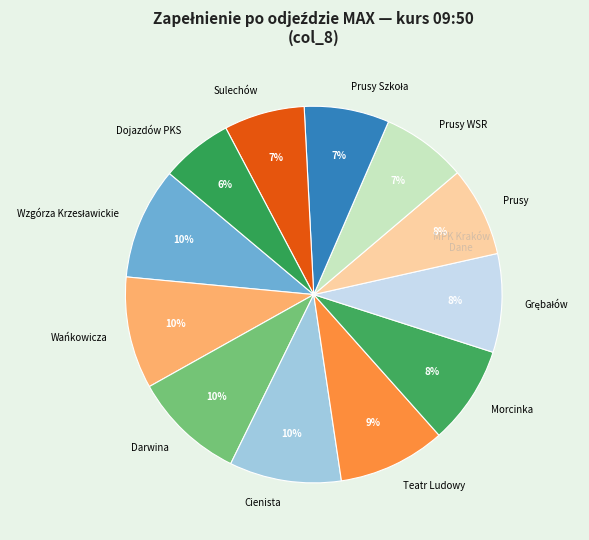

To the nearest percent, what is the average slice percentage?

8%